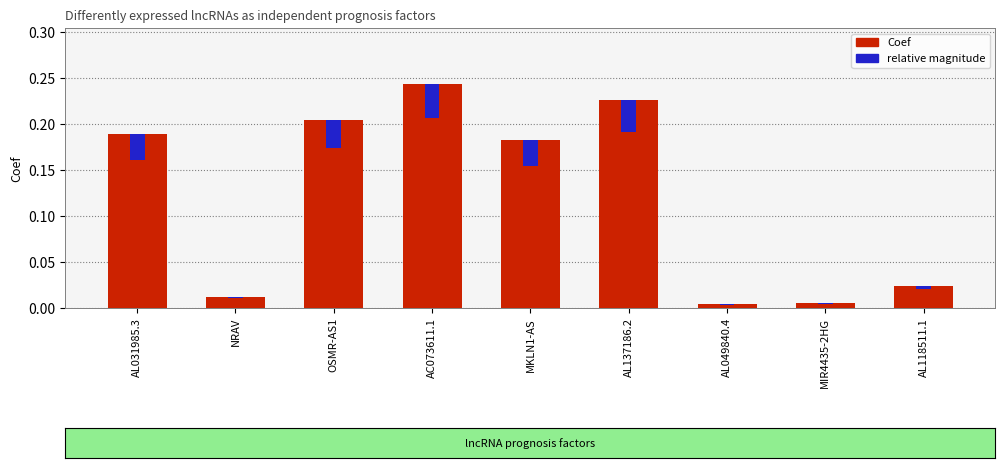

Read the value at AC073611.1.

0.2